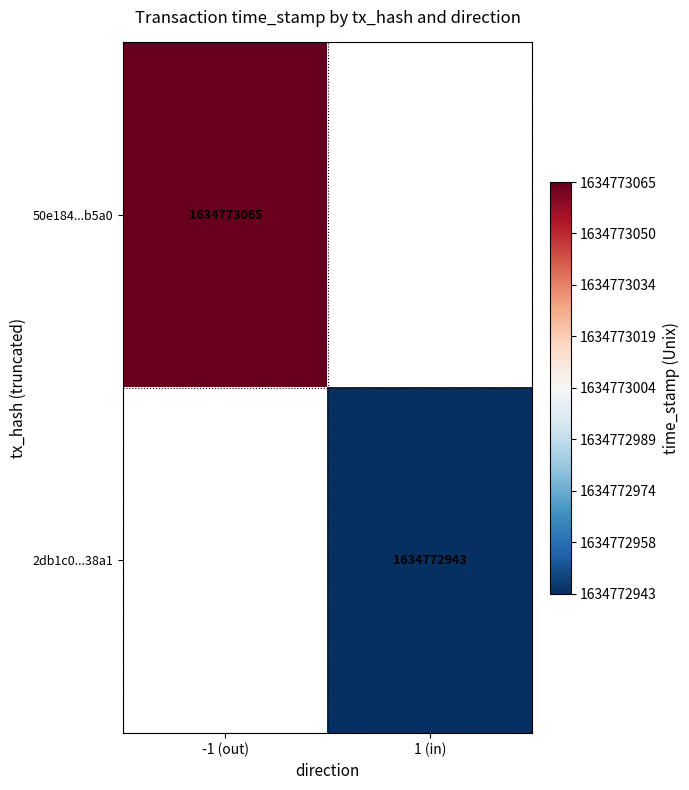

Is it true that 50e184243e97b16e1fe1065ef09ff52dd18b5a0 equals 1634773065 at time_stamp?

True